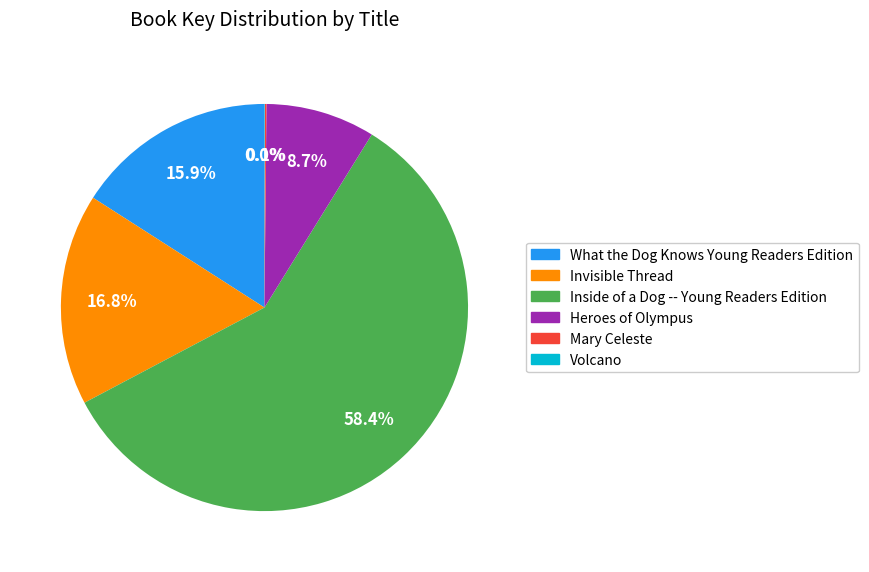

Which slice is the largest?

Inside of a Dog -- Young Readers Edition